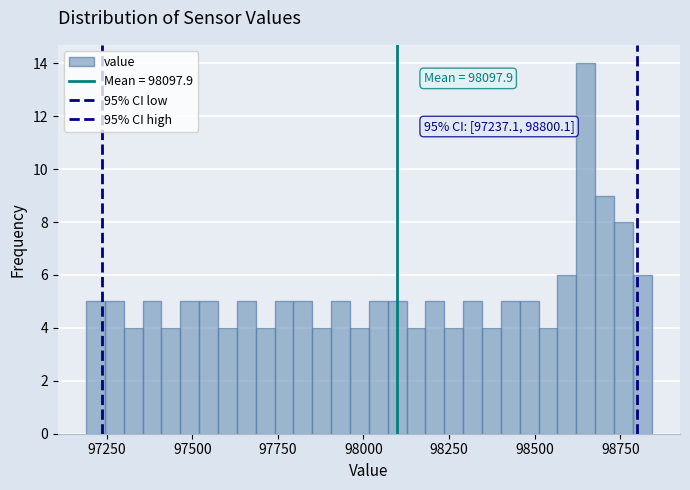

Around what value on the x-axis is the tallest bar? Give the approximate position of its centre, as read against the axis.

98650